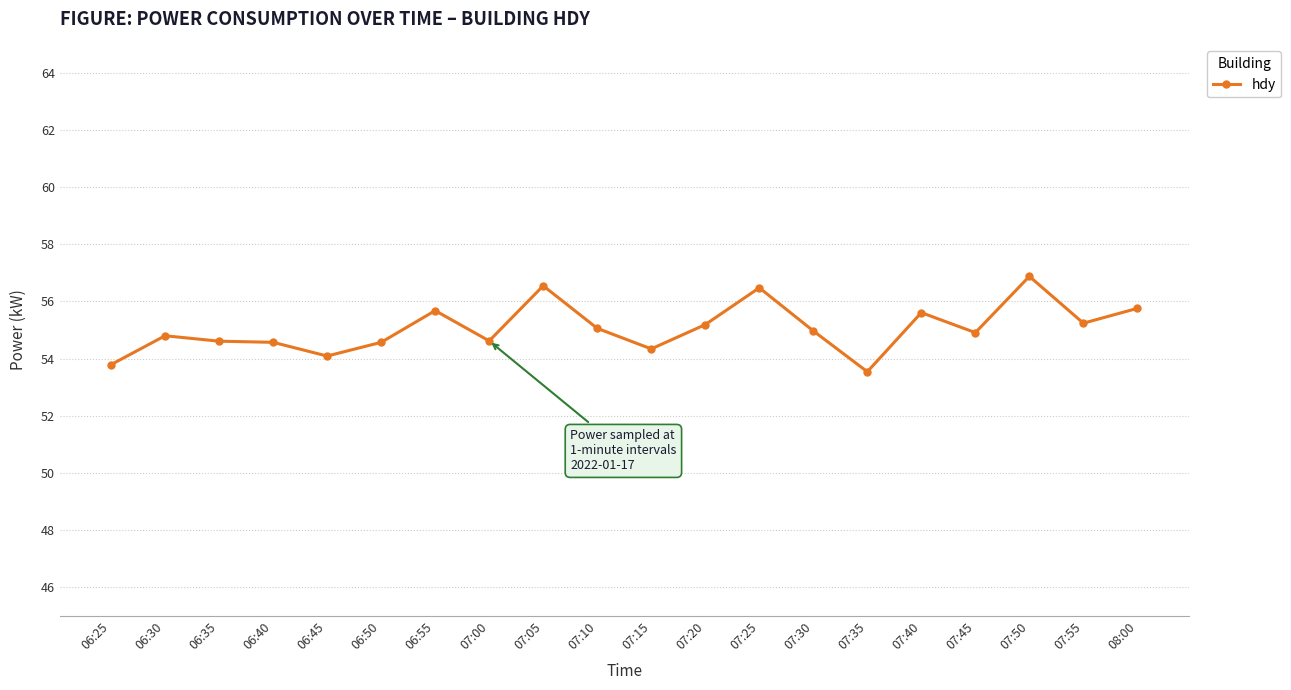

What is the label of the 16th point from the left?

07:40